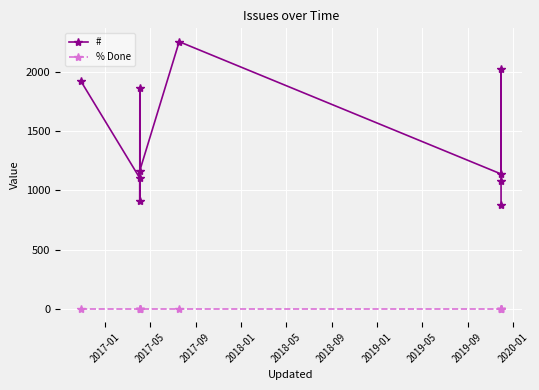

What is the difference between the highest and lowest values at 2019-05?

2027